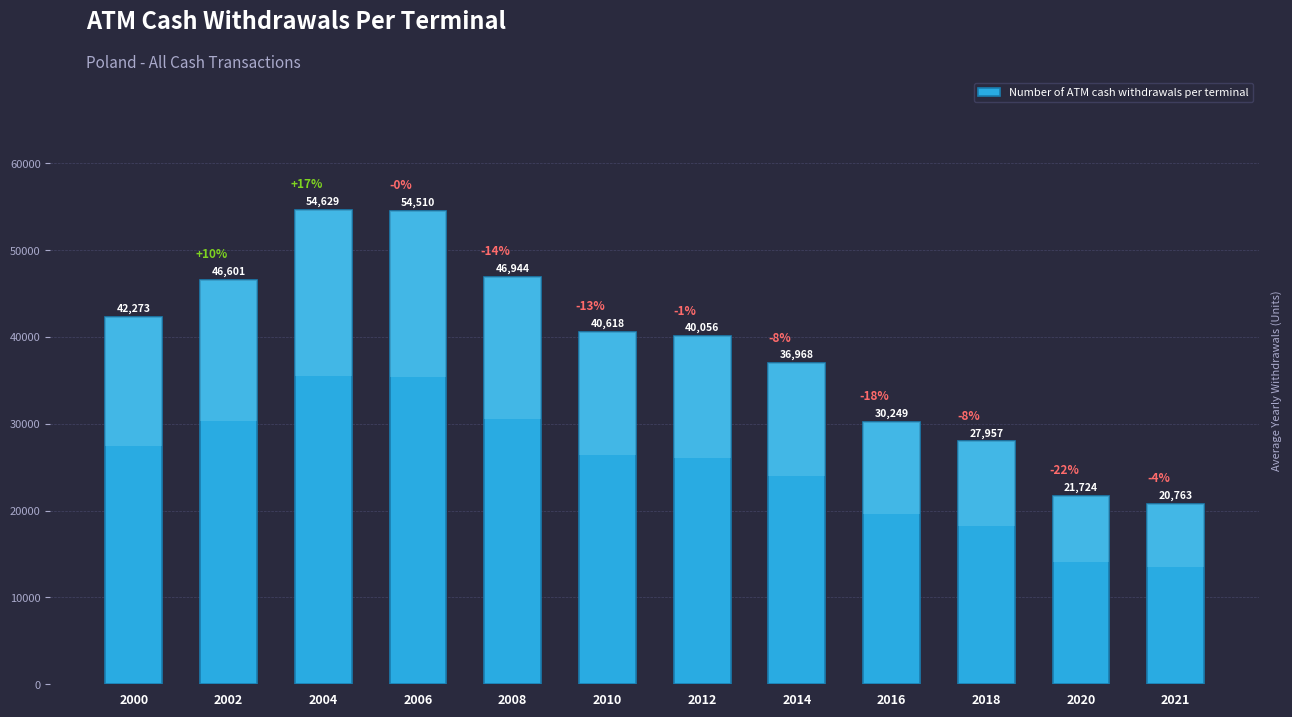

Does the chart contain stacked bars?

No